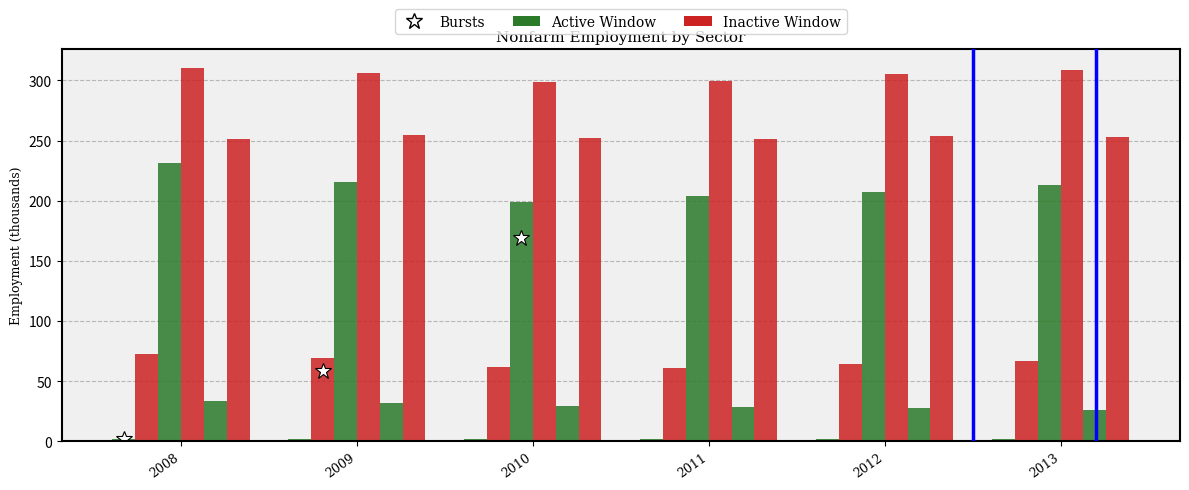

Does the chart contain stacked bars?

No